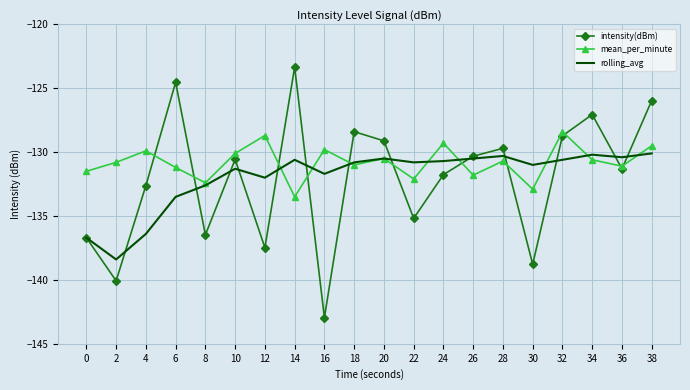

List the series in order of their peak value, lowest first.

rolling_avg, mean_per_minute, intensity(dBm)